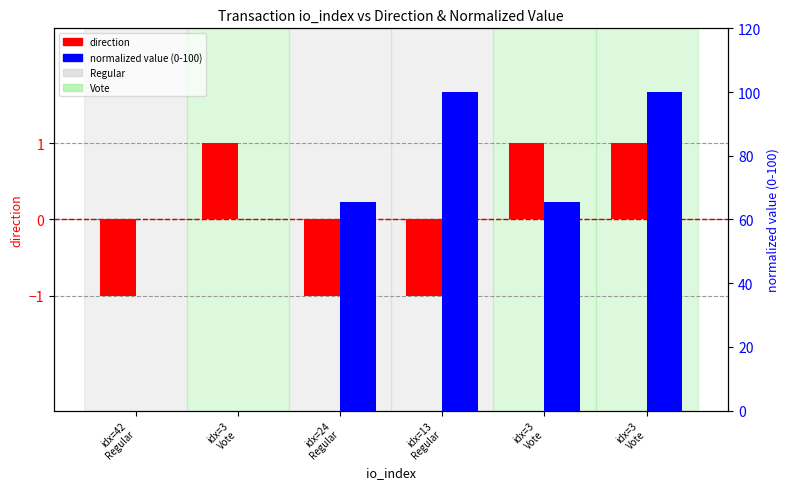

Between idx=24
Regular and idx=13
Regular, which is larger?

idx=24
Regular